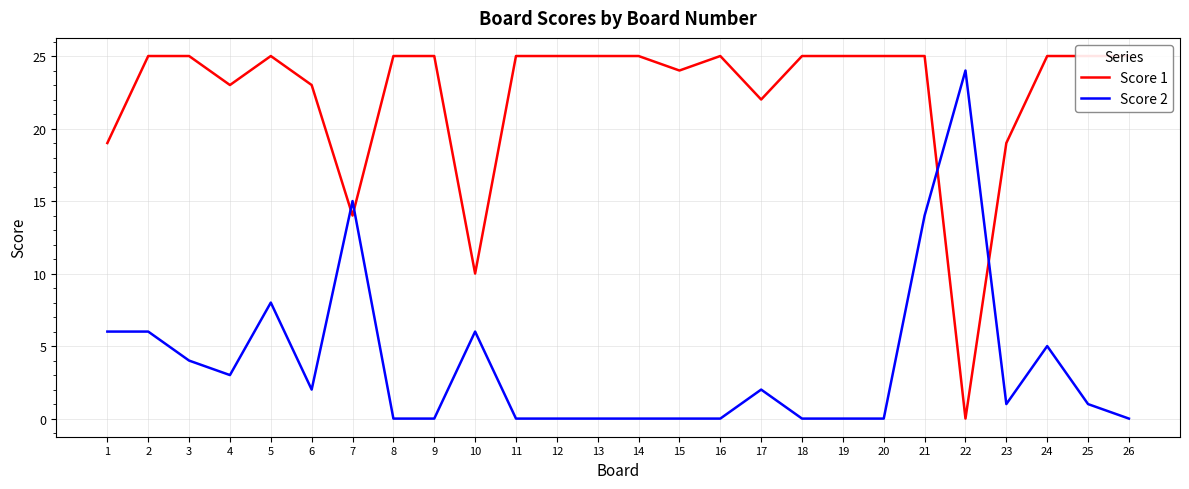

Where do Score 1 and Score 2 first cross each other?

6 and 7